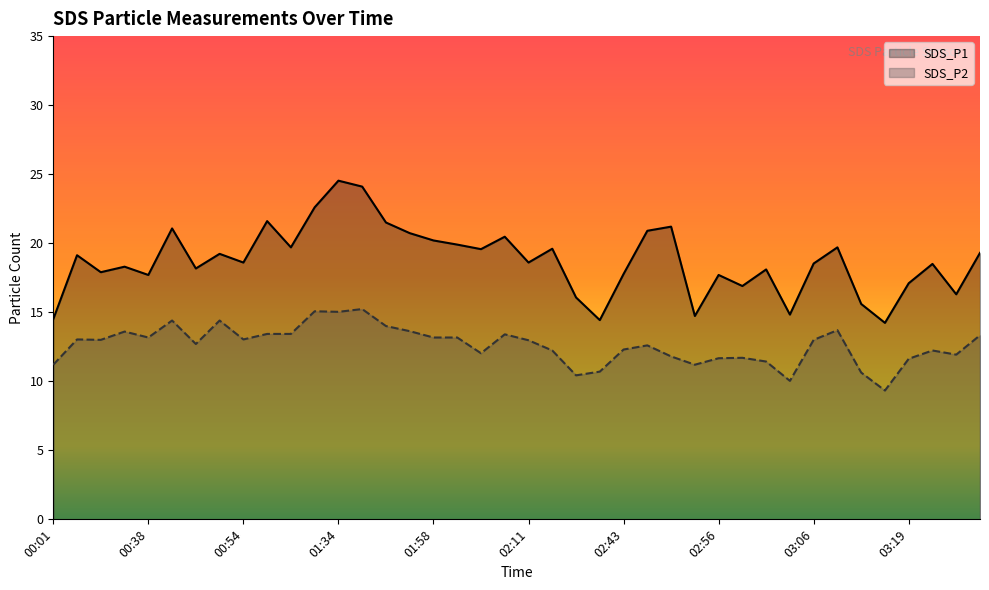

Reading left to right, list all the values displayed in this chart.

SDS_P1: 00:01=14.5	00:31=19.1	00:34=17.9	00:36=18.3	00:38=17.7	00:41=21.1	00:44=18.2	00:49=19.2	00:54=18.6	00:57=21.6	00:59=19.7	01:02=22.6	01:34=24.5	01:47=24.1	01:50=21.5	01:55=20.7	01:58=20.2	02:01=19.9	02:03=19.6	02:08=20.5	02:11=18.6	02:36=19.6	02:38=16.1	02:40=14.4	02:43=17.8	02:48=20.9	02:51=21.2	02:53=14.7	02:56=17.7	02:58=16.9	03:01=18.1	03:03=14.8	03:06=18.5	03:08=19.7	03:11=15.6	03:16=14.2	03:19=17.1	03:21=18.5	03:32=16.3	03:35=19.3
SDS_P2: 00:01=11.2	00:31=13.0	00:34=13.0	00:36=13.6	00:38=13.2	00:41=14.4	00:44=12.7	00:49=14.4	00:54=13.0	00:57=13.4	00:59=13.4	01:02=15.1	01:34=15.0	01:47=15.2	01:50=14.0	01:55=13.6	01:58=13.2	02:01=13.2	02:03=12.0	02:08=13.4	02:11=13.0	02:36=12.2	02:38=10.4	02:40=10.7	02:43=12.3	02:48=12.6	02:51=11.8	02:53=11.2	02:56=11.7	02:58=11.7	03:01=11.4	03:03=10.0	03:06=13.0	03:08=13.7	03:11=10.6	03:16=9.3	03:19=11.6	03:21=12.2	03:32=11.9	03:35=13.3